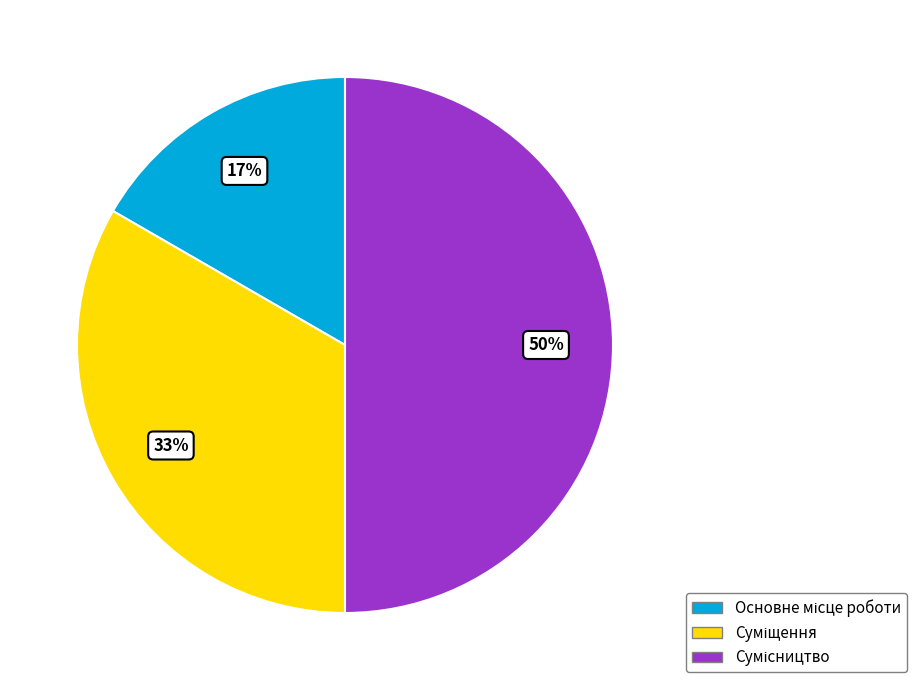

To the nearest percent, what is the average slice percentage?

33%